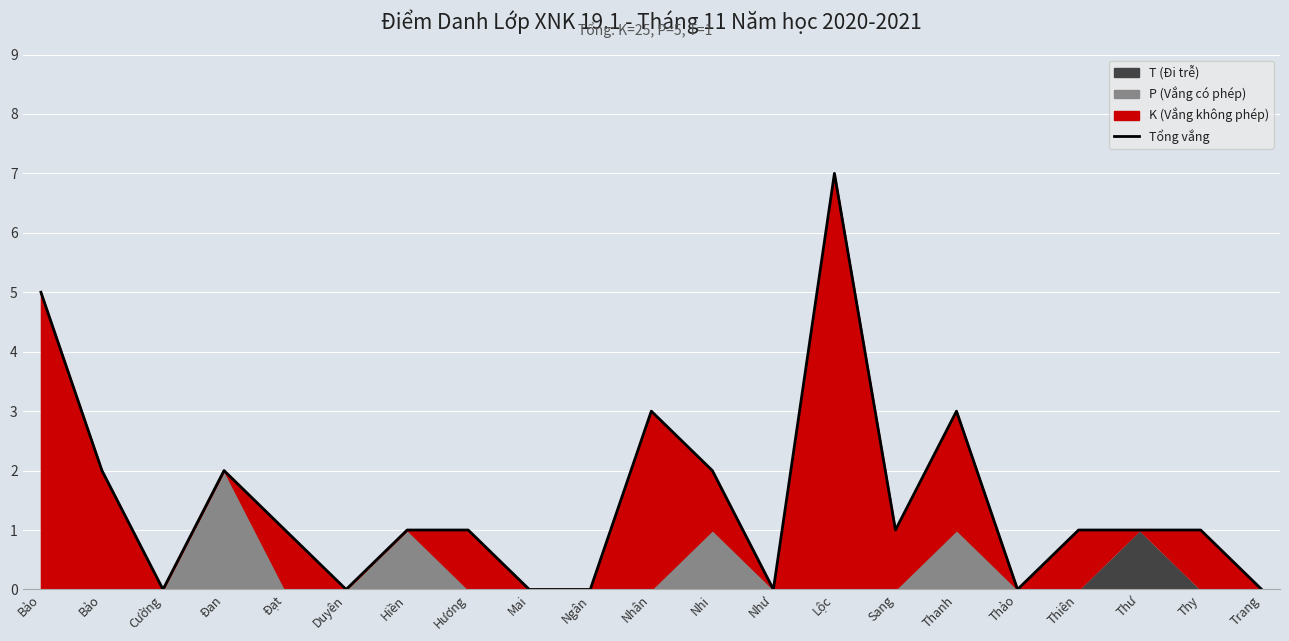

True or false: the data has more than 2 interior local peaks.

True